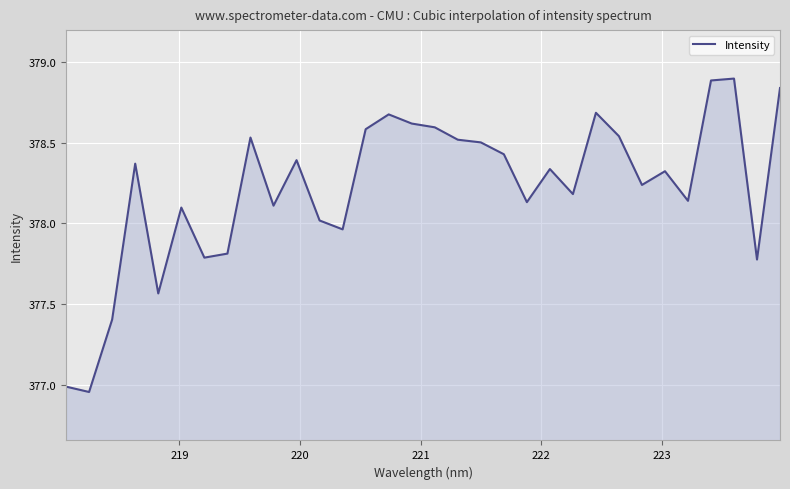

What is the difference between the maximum and minimum values?

1.9